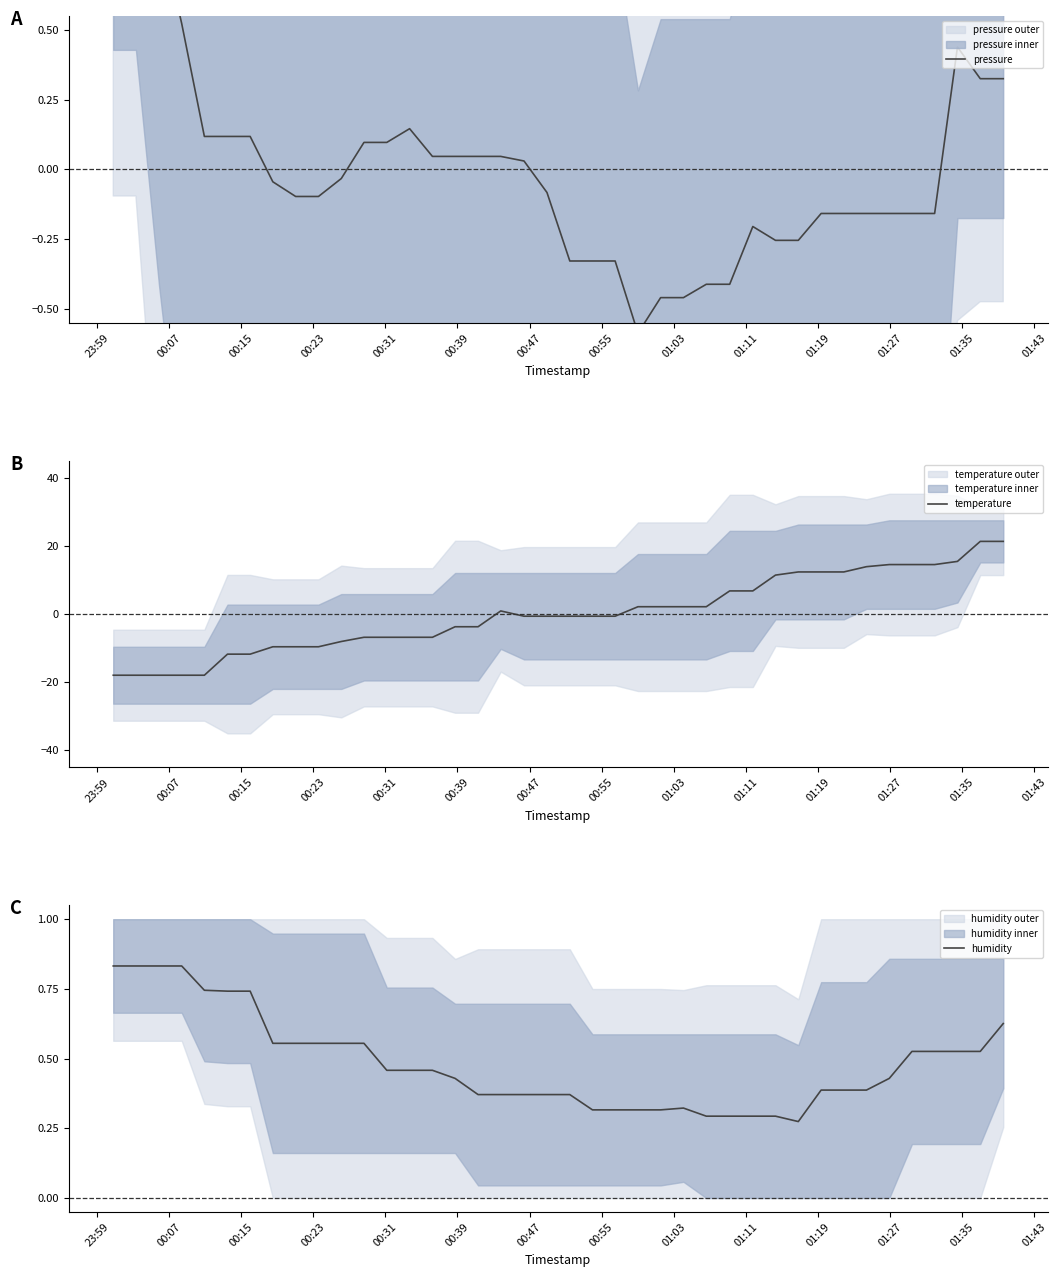

True or false: temperature and humidity intersect in this chart.

True